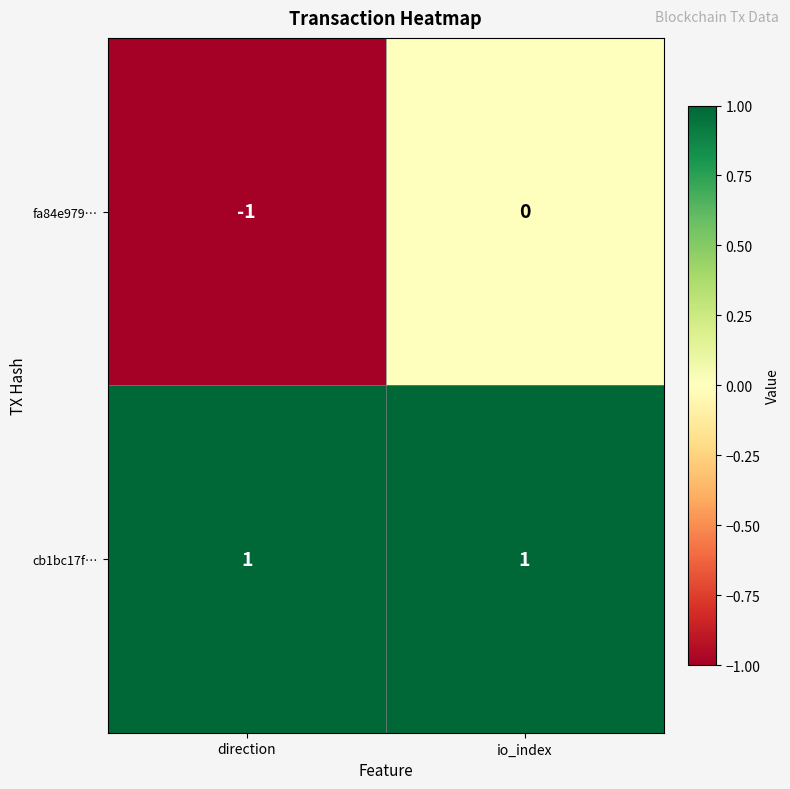

At which category is the sum across all series the highest?

io_index